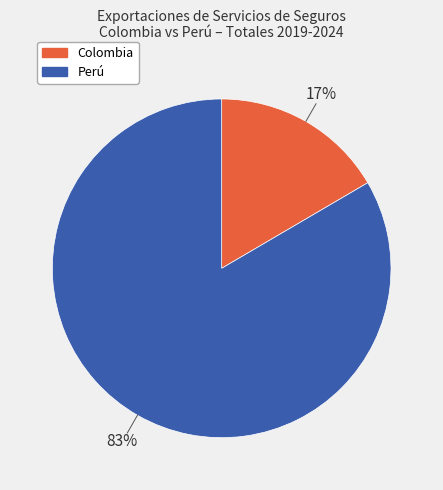

Count the number of slices in the pie.

2